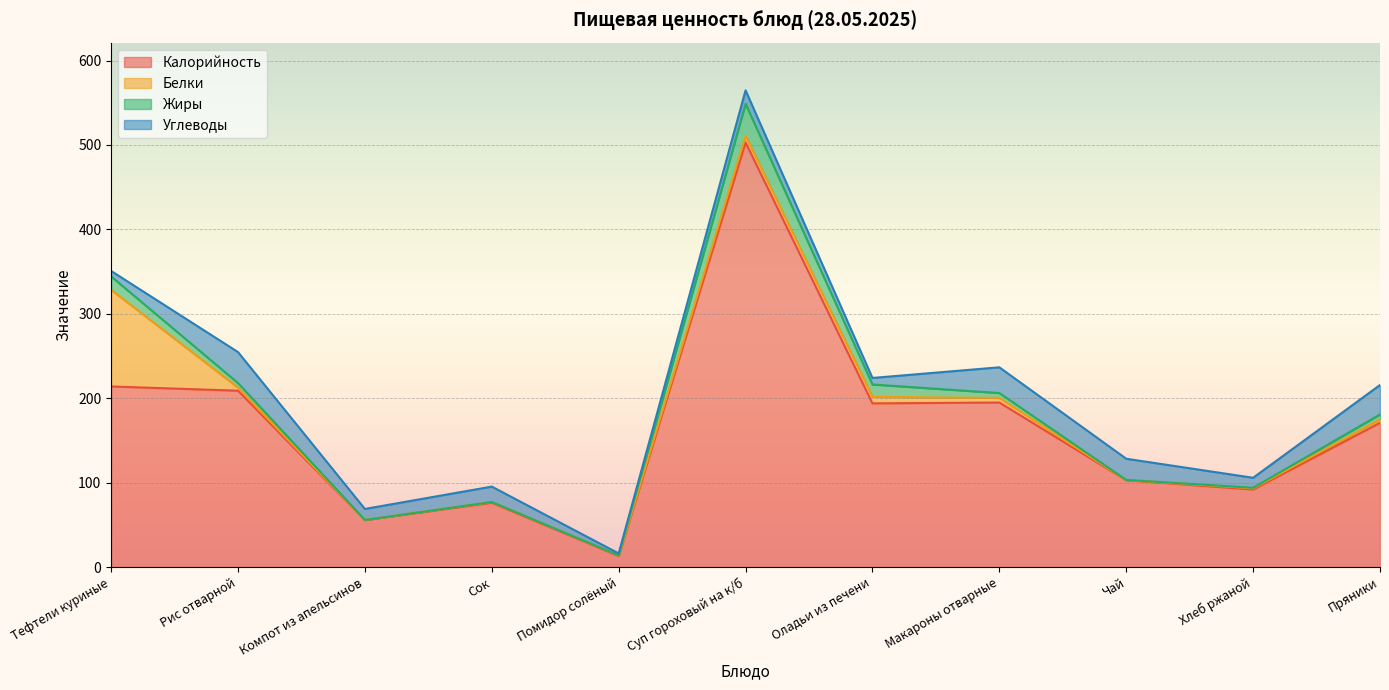

The Жиры series shows 2.8 at Макароны отварные. True or false?

False